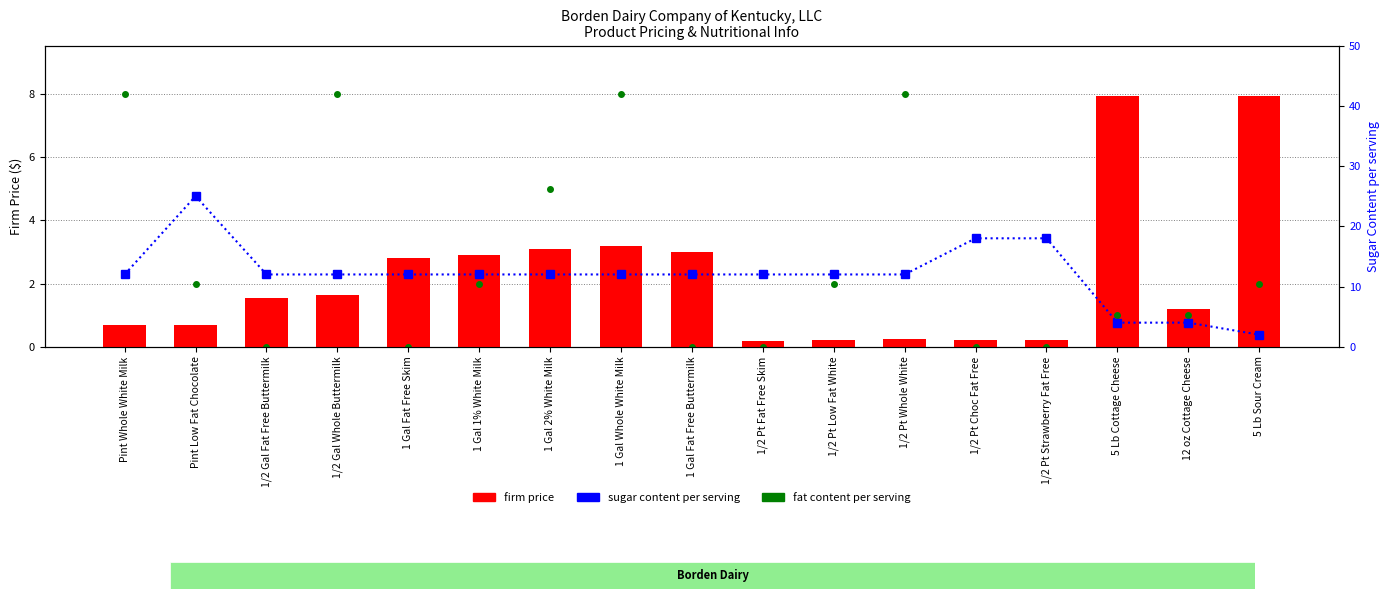

What is the difference between the highest and lowest values at Pint Low Fat Chocolate?

24.3